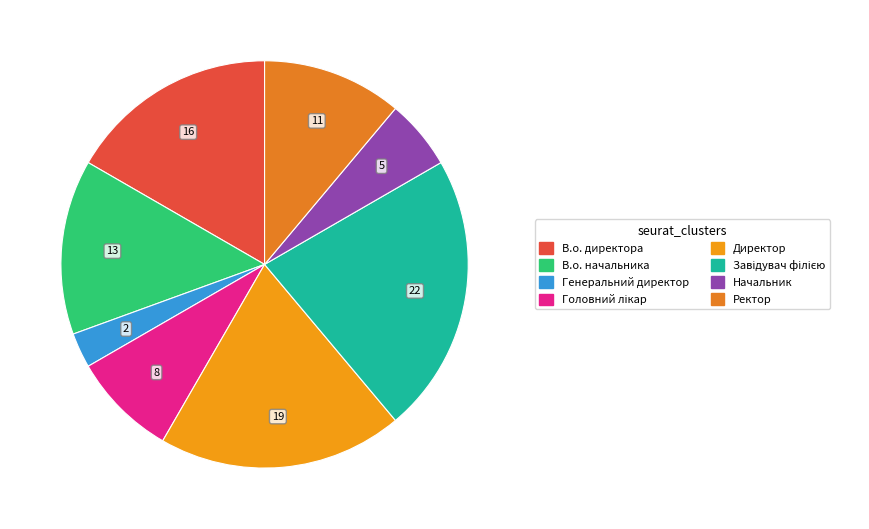

What is the smallest slice in the pie chart?

Генеральний директор